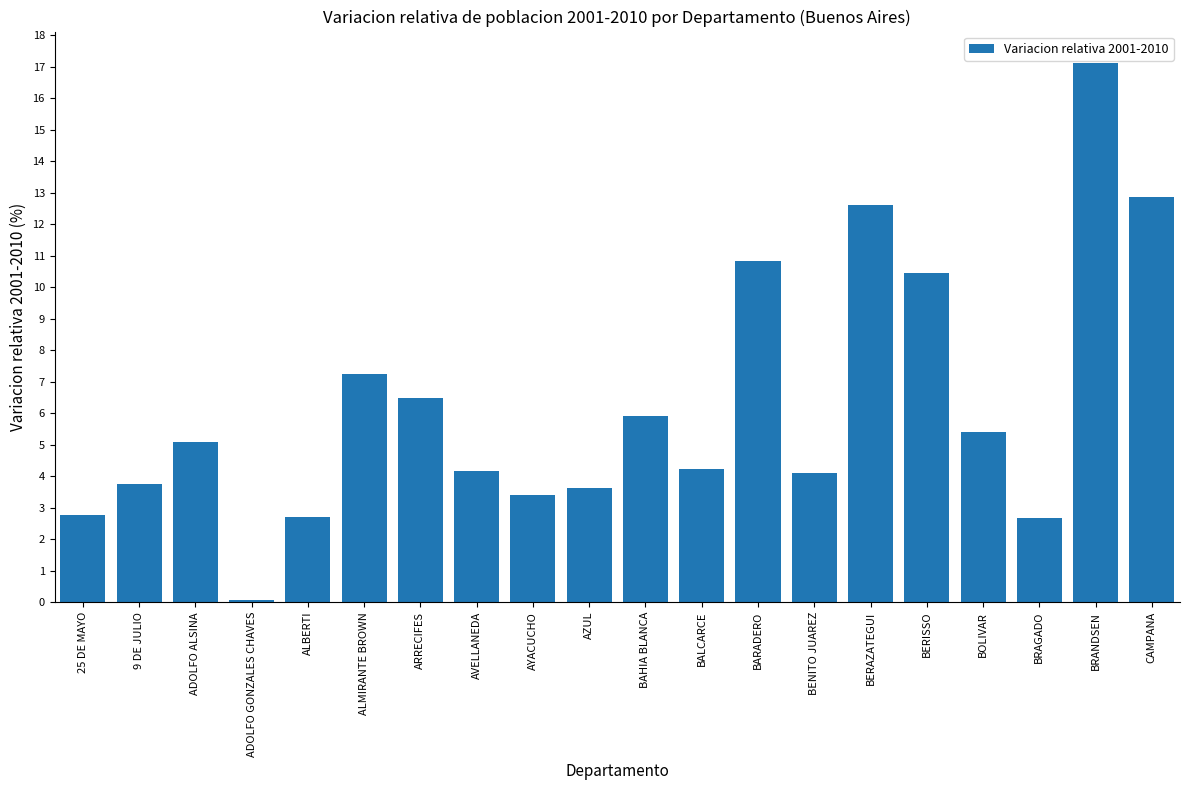

Are the bars horizontal?

No